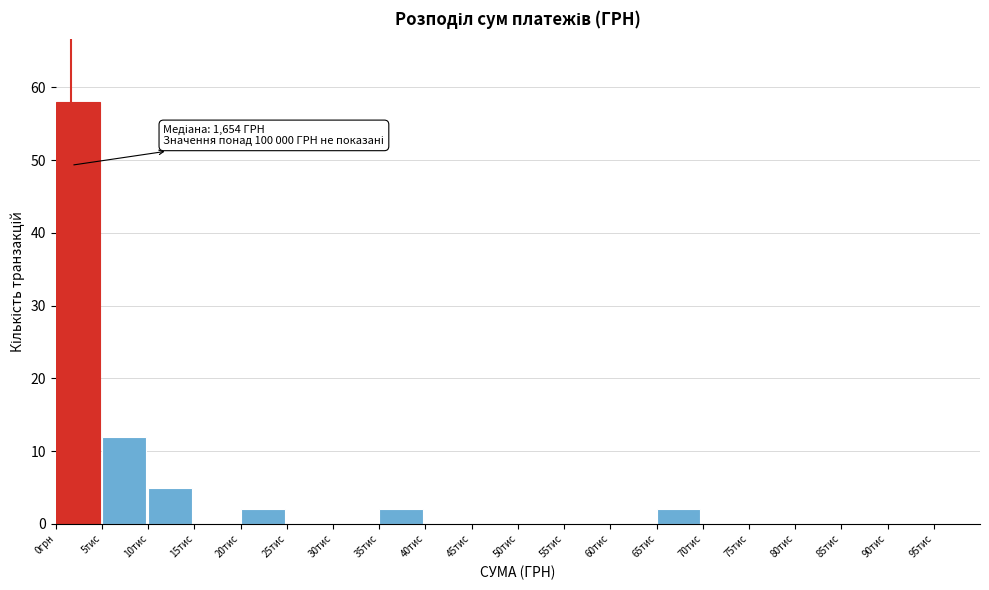

Reading left to right, extract all data points from this chart.

0грн=58	5тис=12	10тис=5	15тис=0	20тис=2	25тис=0	30тис=0	35тис=2	40тис=0	45тис=0	50тис=0	55тис=0	60тис=0	65тис=2	70тис=0	75тис=0	80тис=0	85тис=0	90тис=0	95тис=0